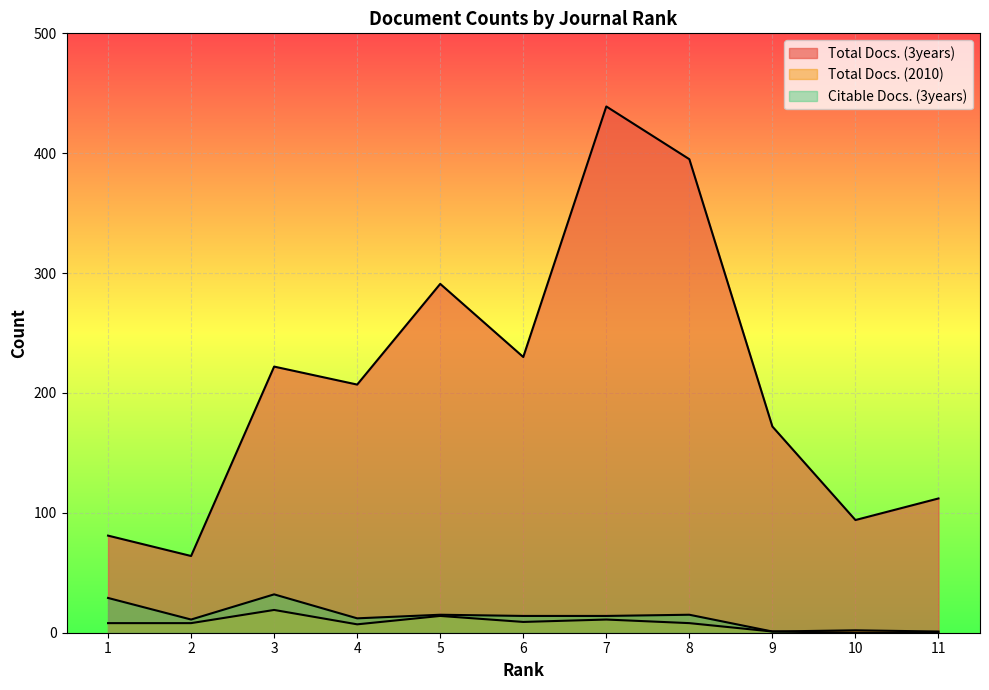

At which label does Total Docs. (2010) reach its minimum?

9